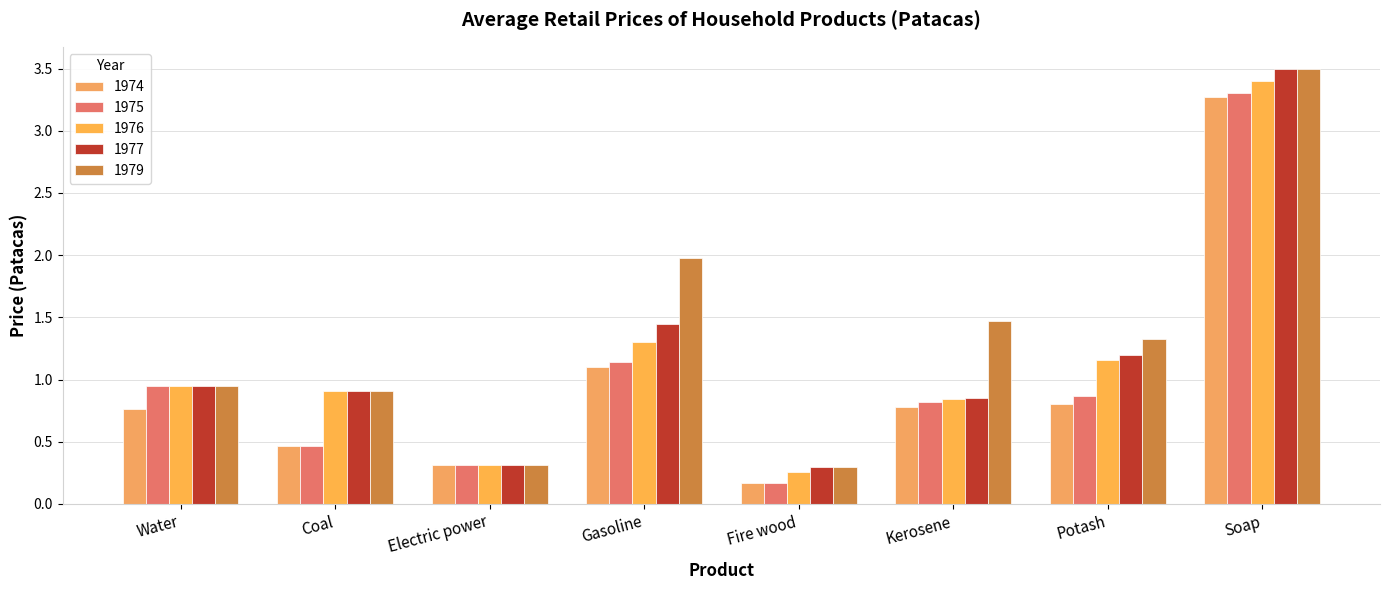

What is the approximate value of 1976 at Potash?

1.2